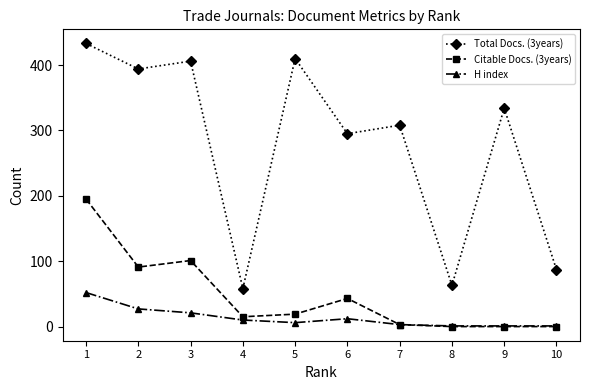

What is the value of the Citable Docs. (3years) point at the 6th from the left?

43